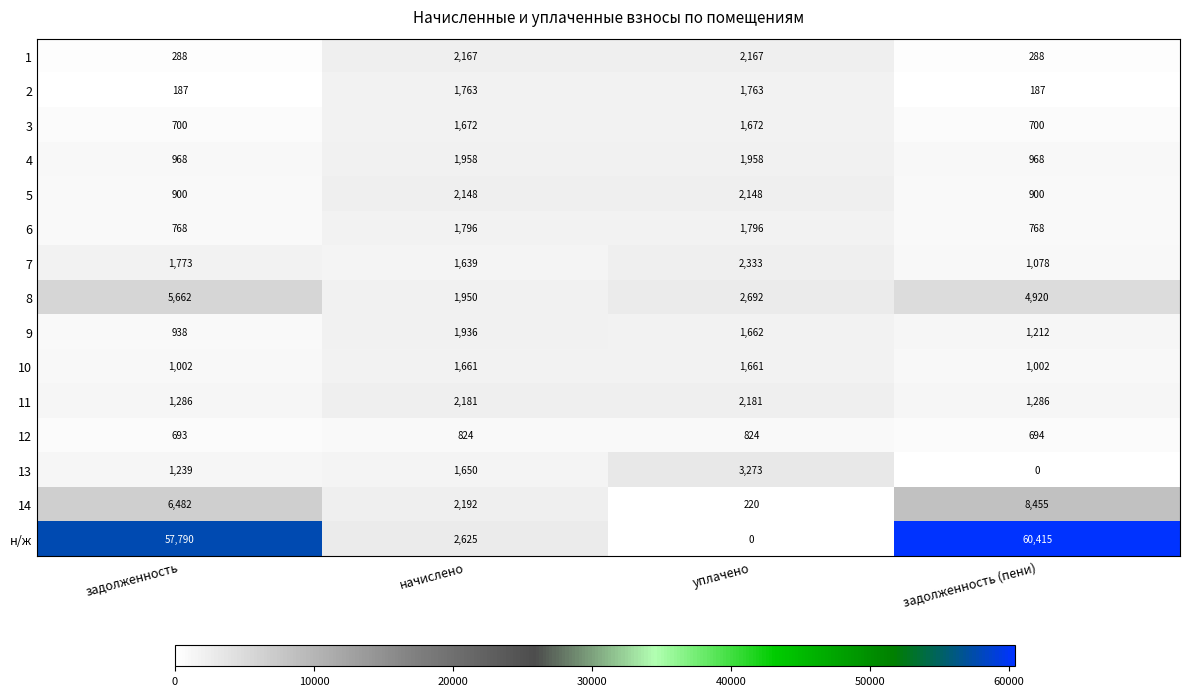

Count the number of data series in this chart.

15